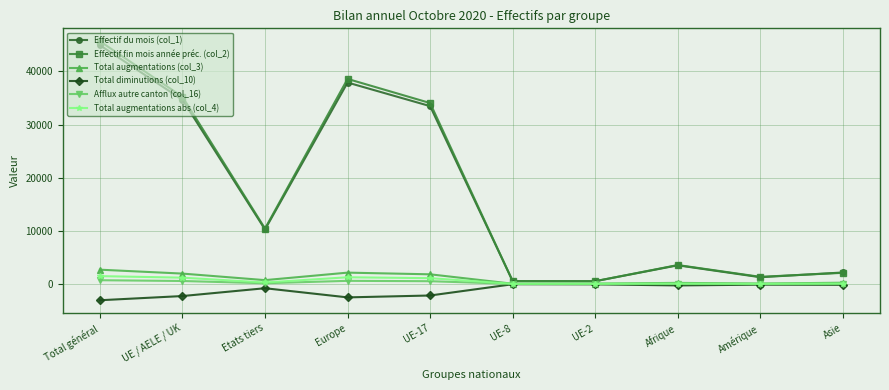

What is the minimum value for Total diminutions (col_10)?

-3050